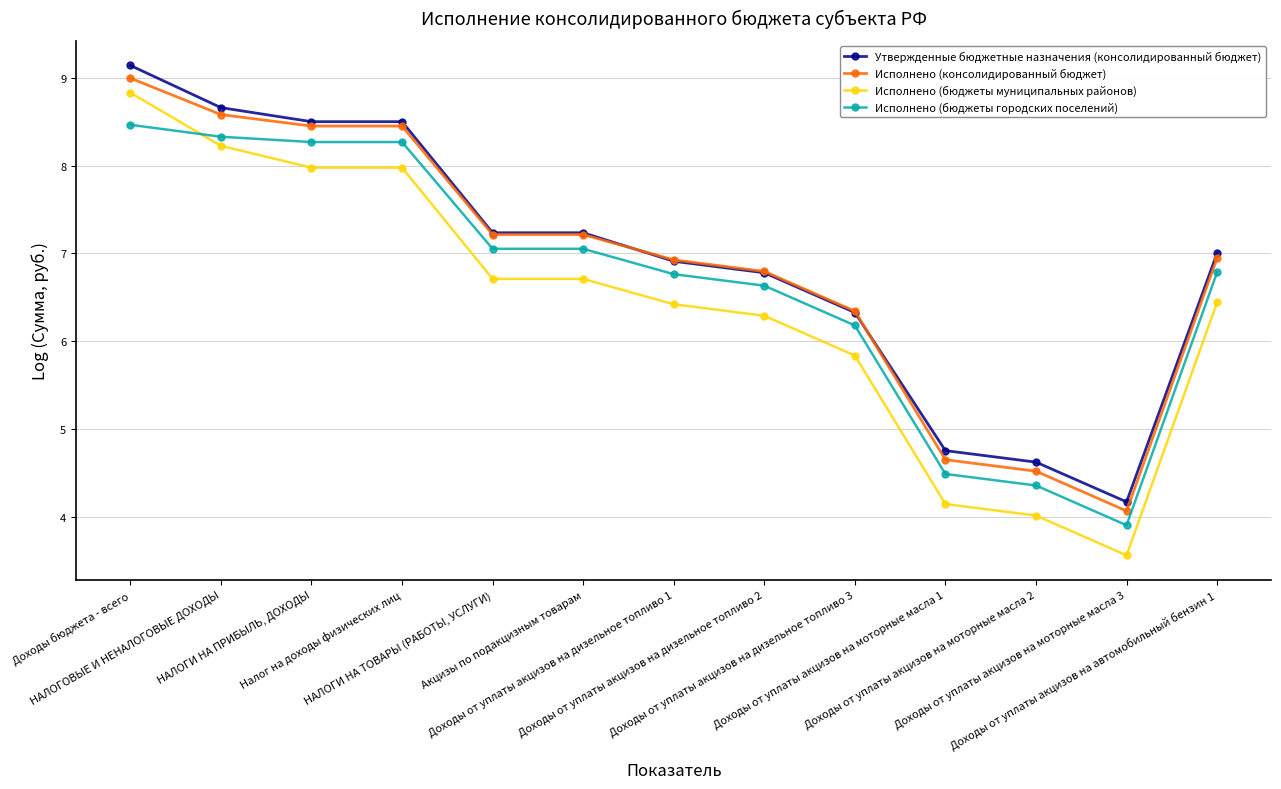

True or false: Исполнено (бюджеты городских поселений) has a value of 6.2 at Доходы от уплаты акцизов на дизельное топливо 3.

True